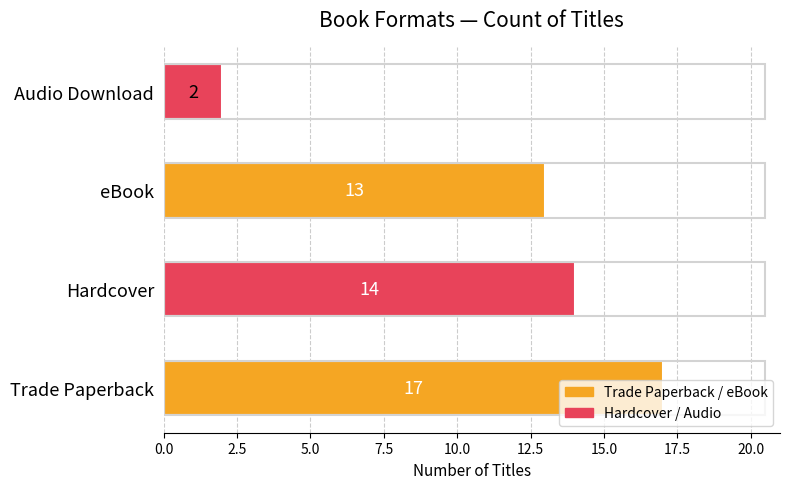

How many bars are there in total?

4